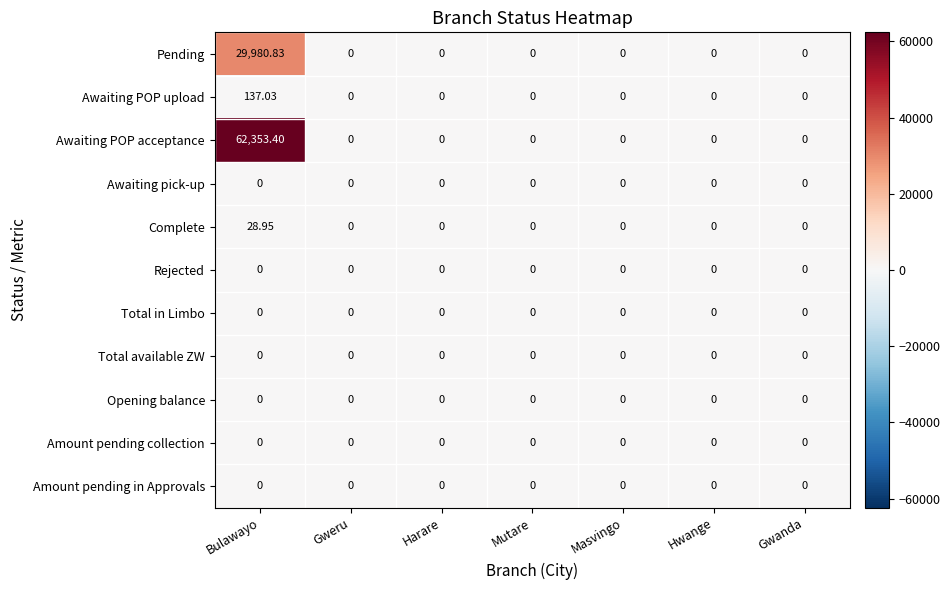

At which category is the sum across all series the highest?

Bulawayo